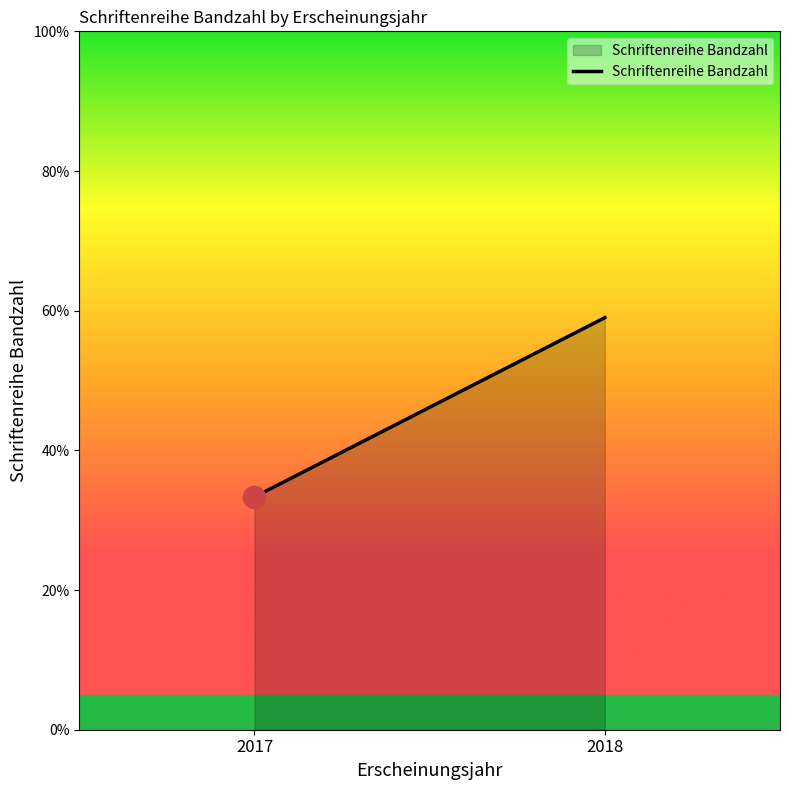

At which category does the chart reach its minimum across all series?

2017